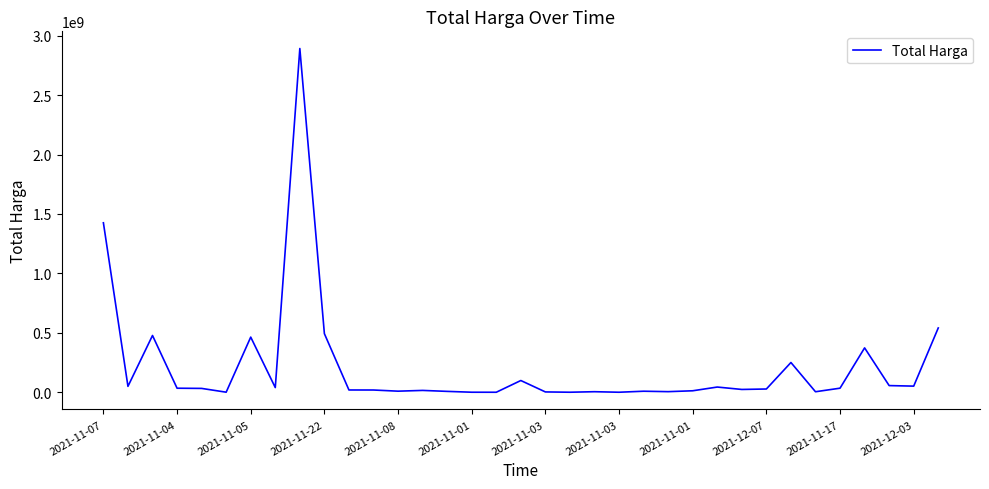

What is the greatest value displayed?

2892122000